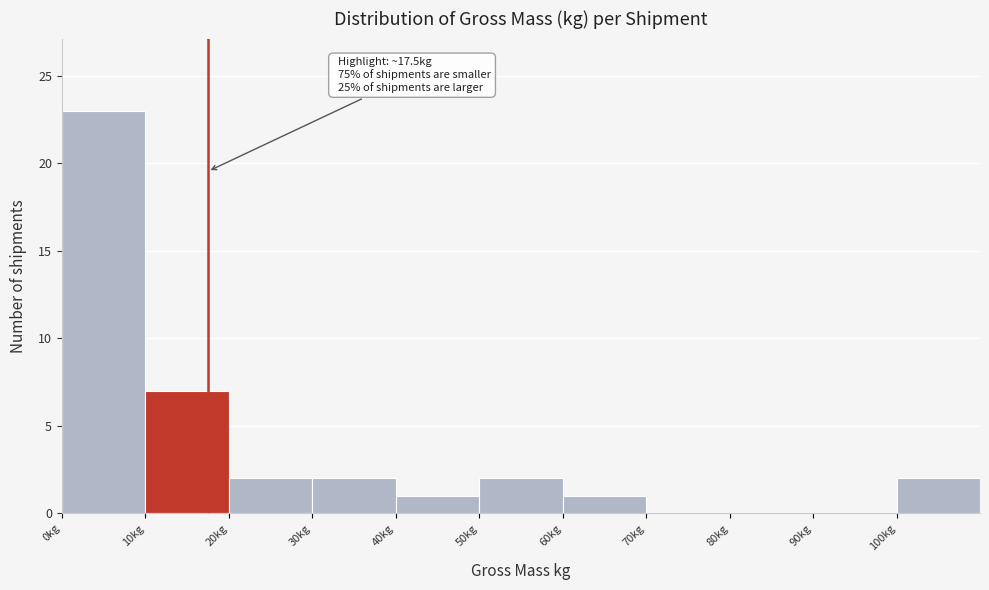

Over which range of the x-axis is the bar tallest?

0 to 10